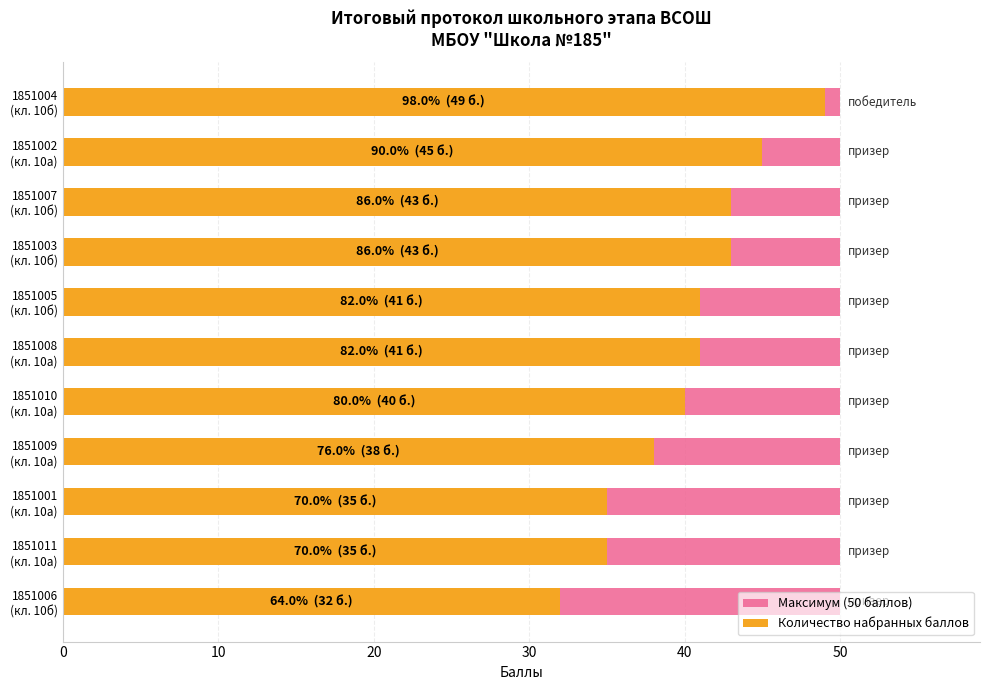

How many bars are there in total?

22